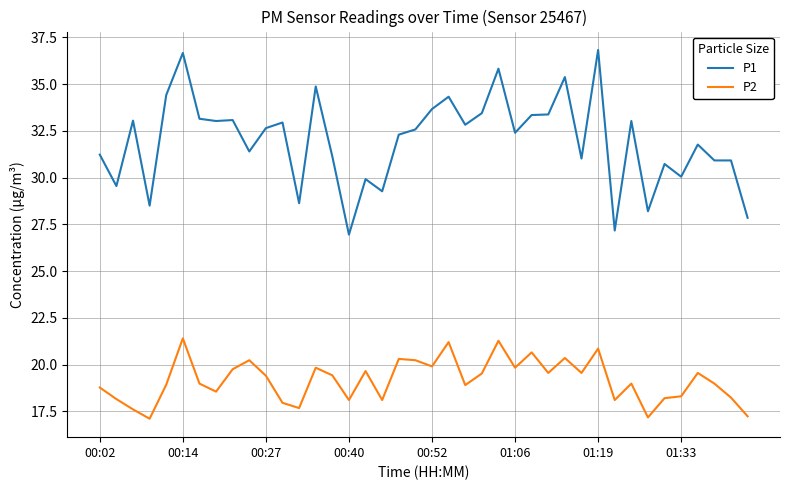

Which series has the largest range (max minus min)?

P1